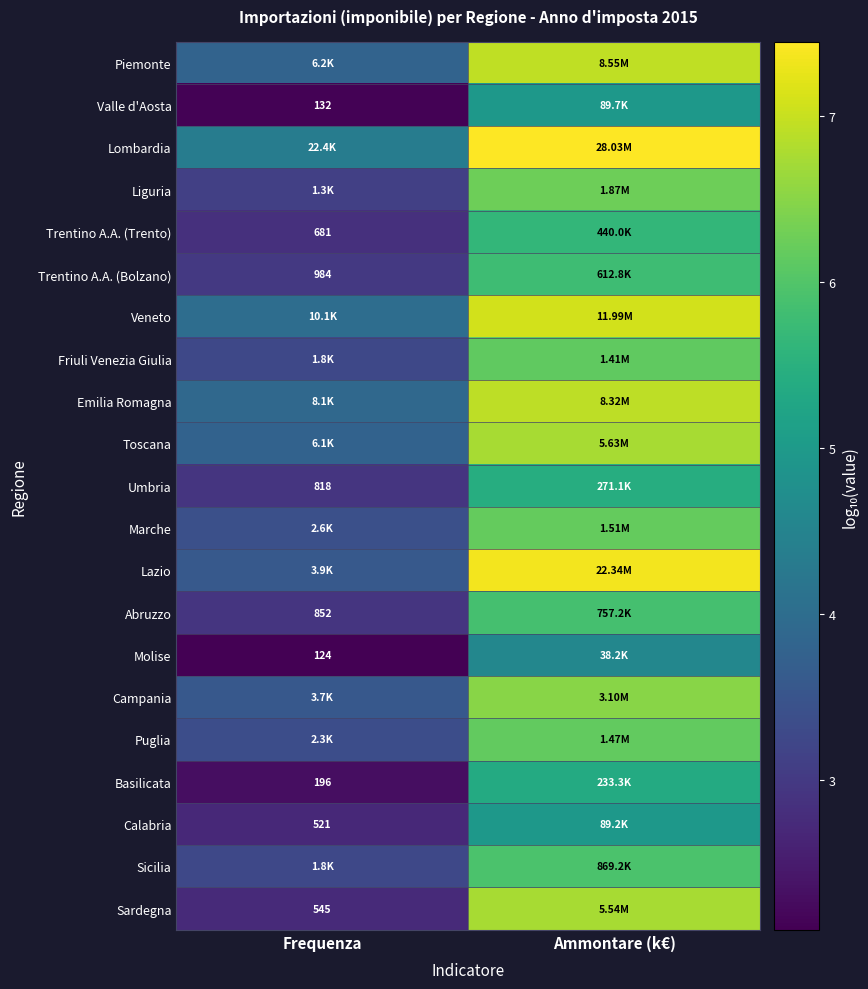

Is the value of Emilia Romagna at Frequenza greater than the value of Puglia at Frequenza?

Yes